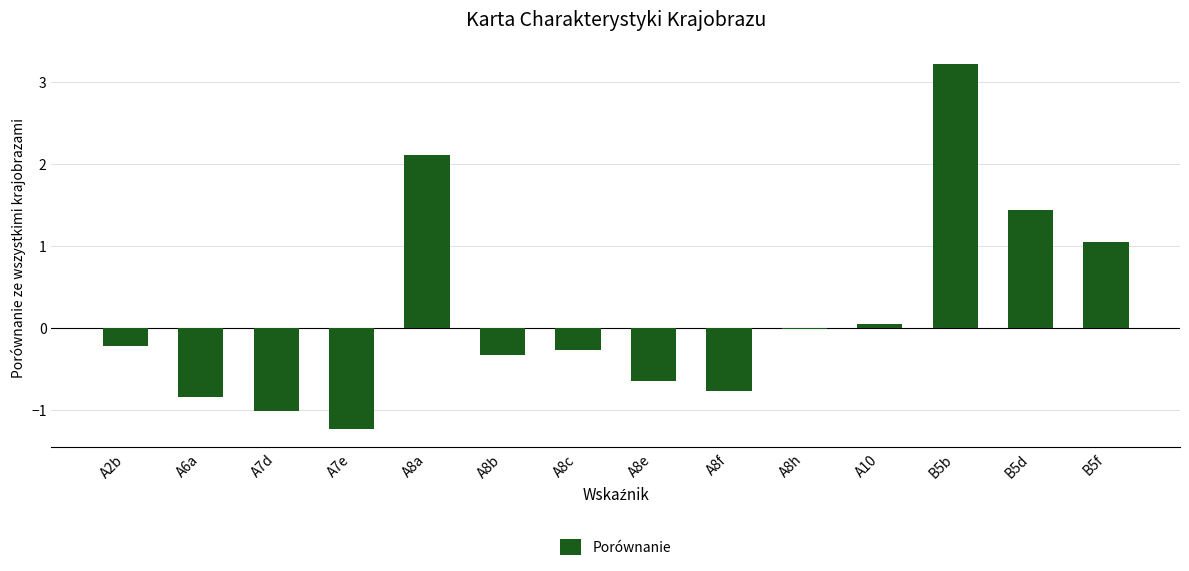

What is the change in value from A2b to A8b?

-0.1